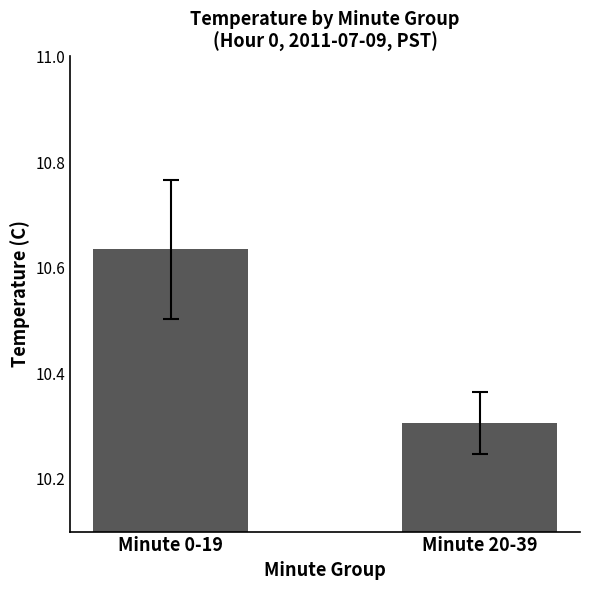

Between Minute 0-19 and Minute 20-39, which is larger?

Minute 0-19